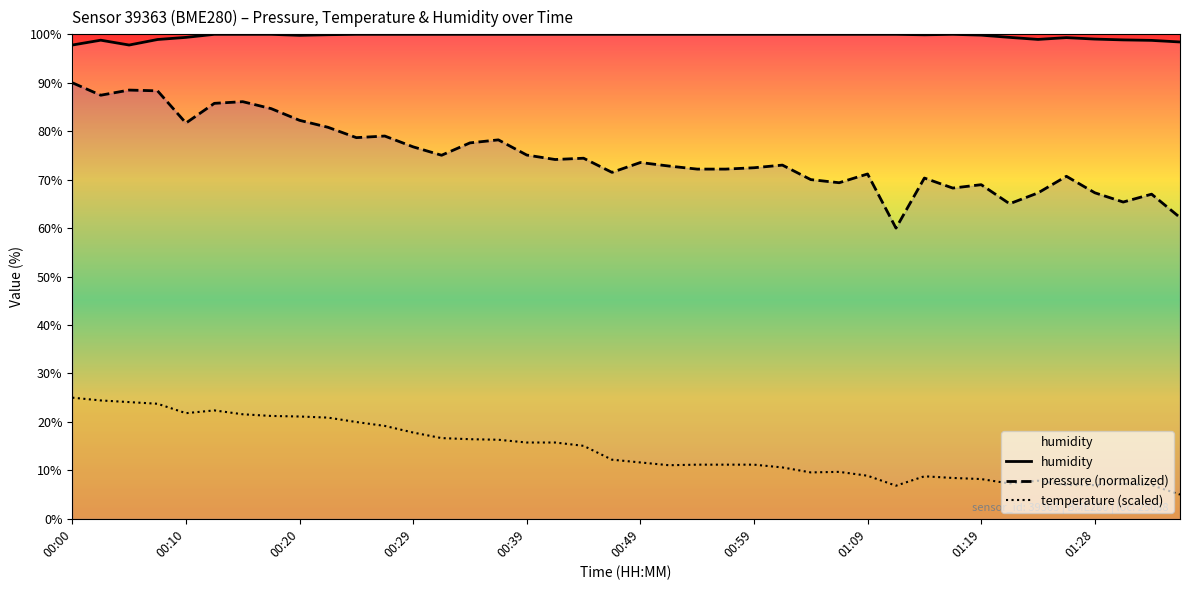

What is the sum of the temperature values at 00:59 and 00:32?

27.8